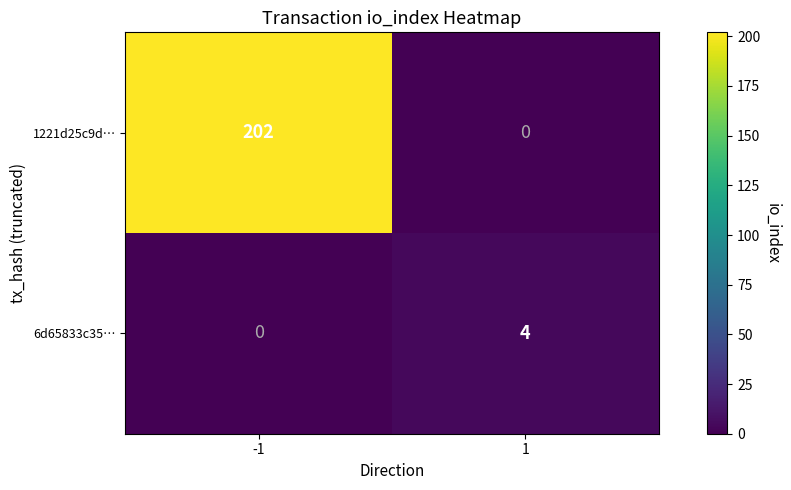

Reading left to right, transcribe all the data shown in this chart.

1221d25c9d…: -1=202	1=0
6d65833c35…: -1=0	1=4